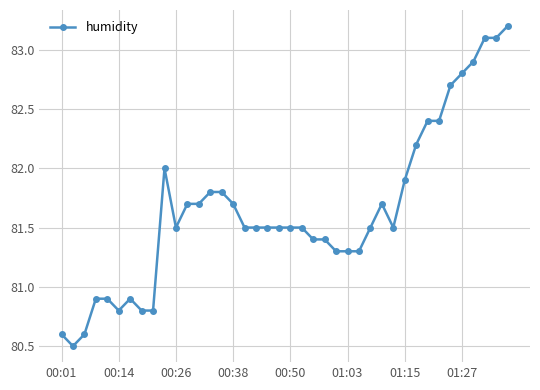

What is the maximum value shown in the chart?

83.2